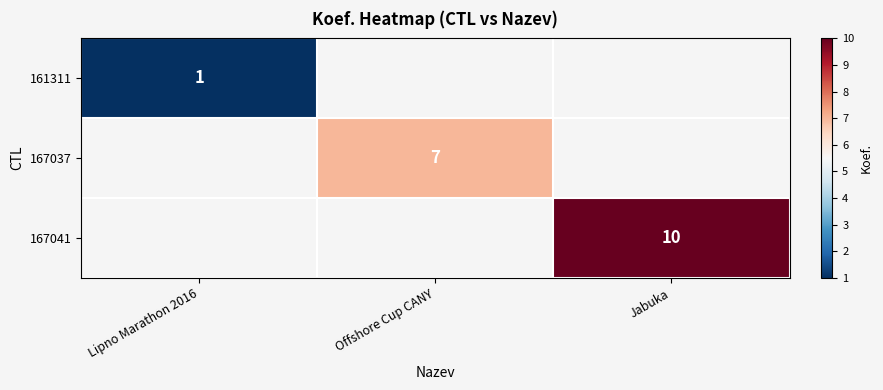

The 161311 series shows 1 at Lipno Marathon 2016. True or false?

True